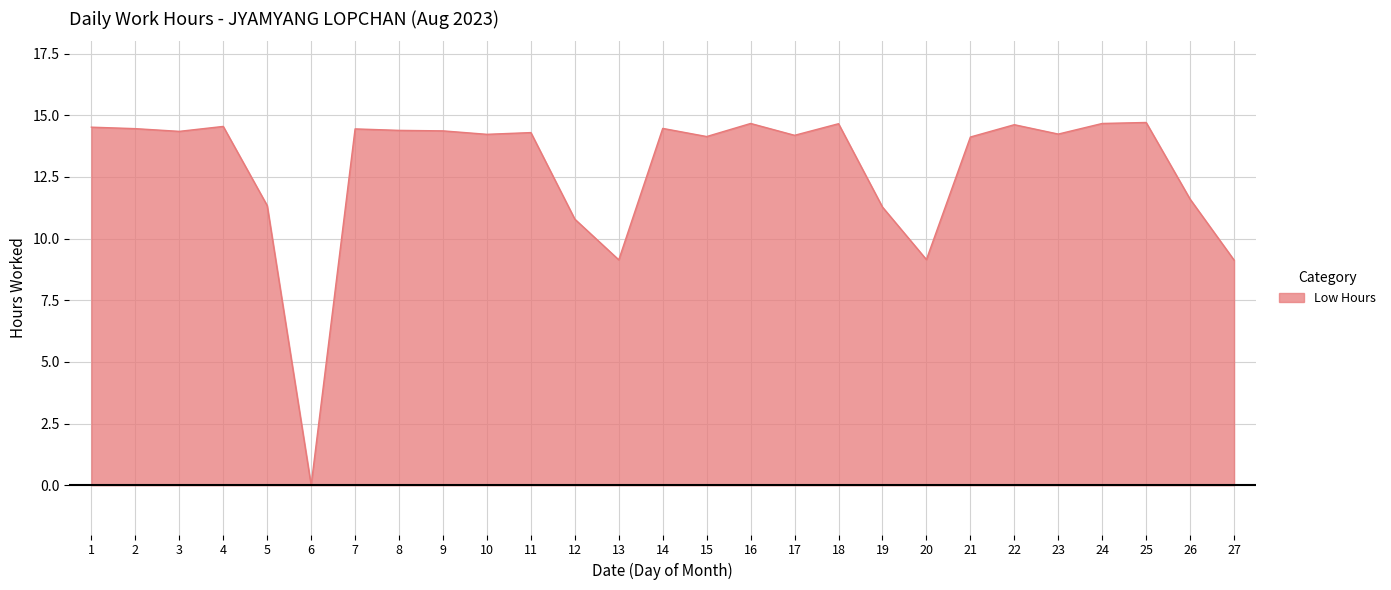

What is the greatest value displayed?

14.7